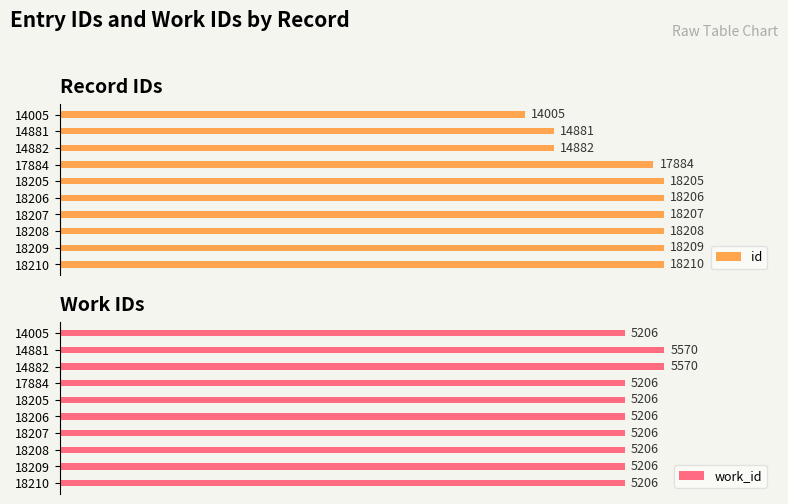

List the labels in order of id value, smallest first.

14005, 14881, 14882, 17884, 18205, 18206, 18207, 18208, 18209, 18210